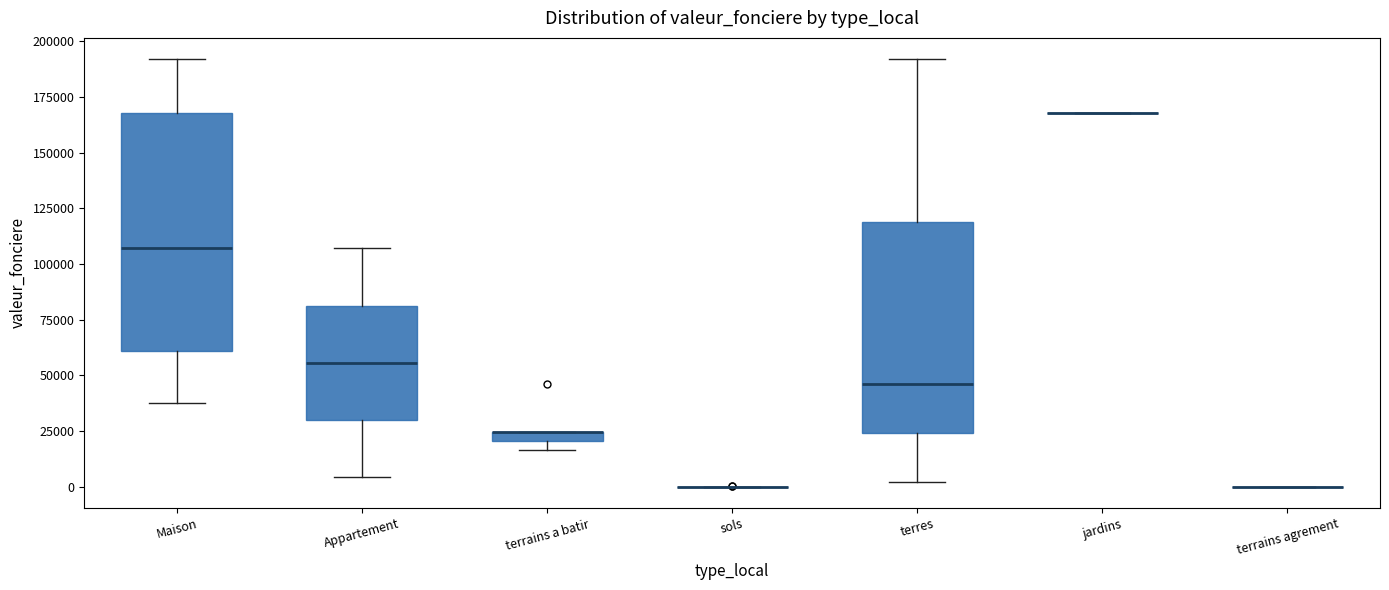

Where does the median line of the box for Maison sit on the y-axis? The values are not printed on the chart, so give them approximately, as read against the axis.

105000